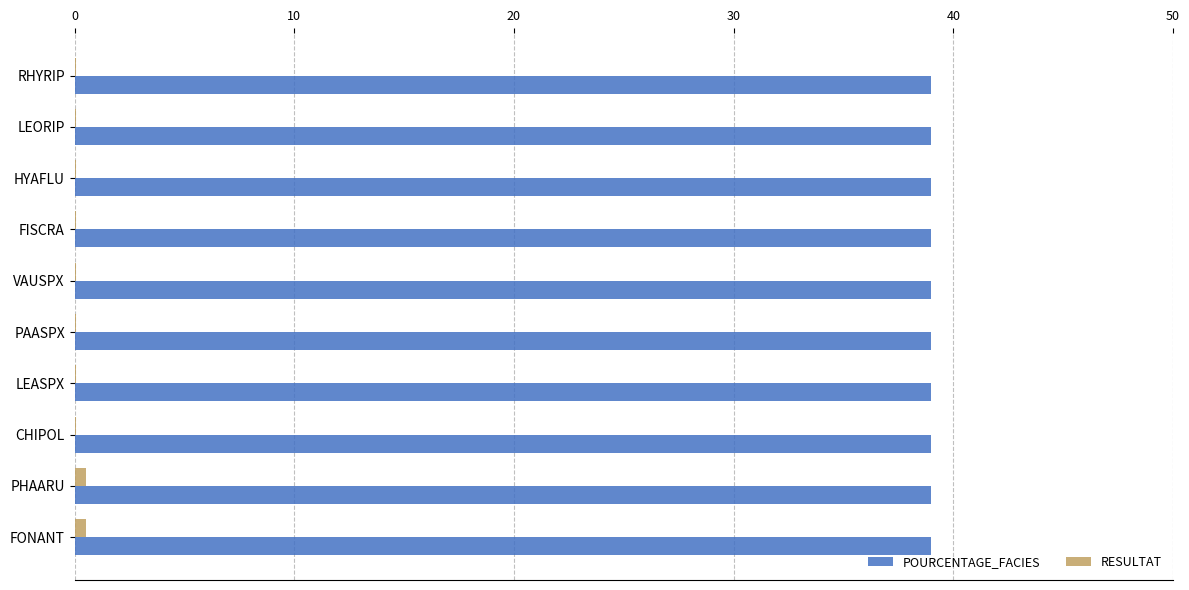

What are all the series names shown in the legend?

POURCENTAGE_FACIES, RESULTAT